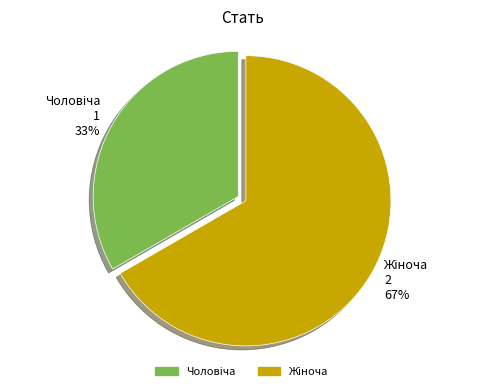

Is there any slice that represents more than half of the pie?

Yes